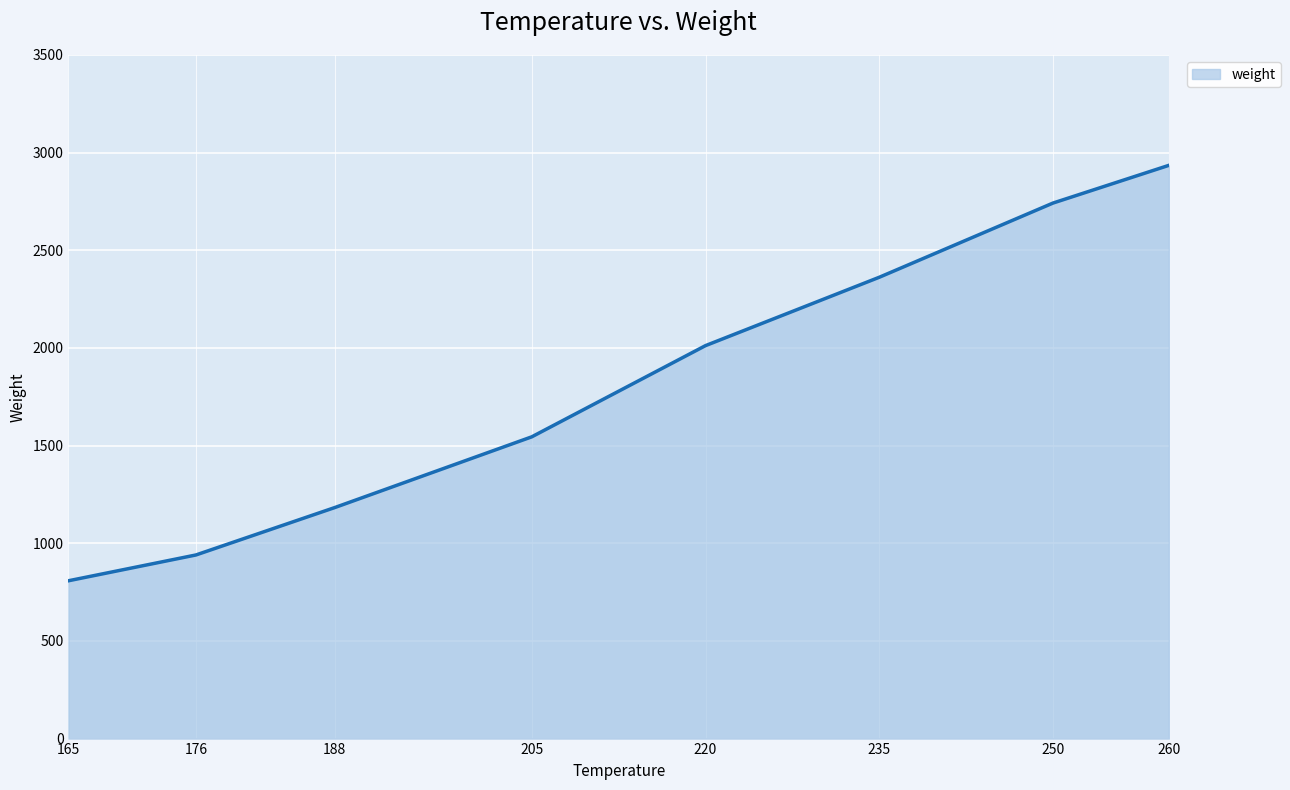

The value at 220 is 2012. True or false?

True